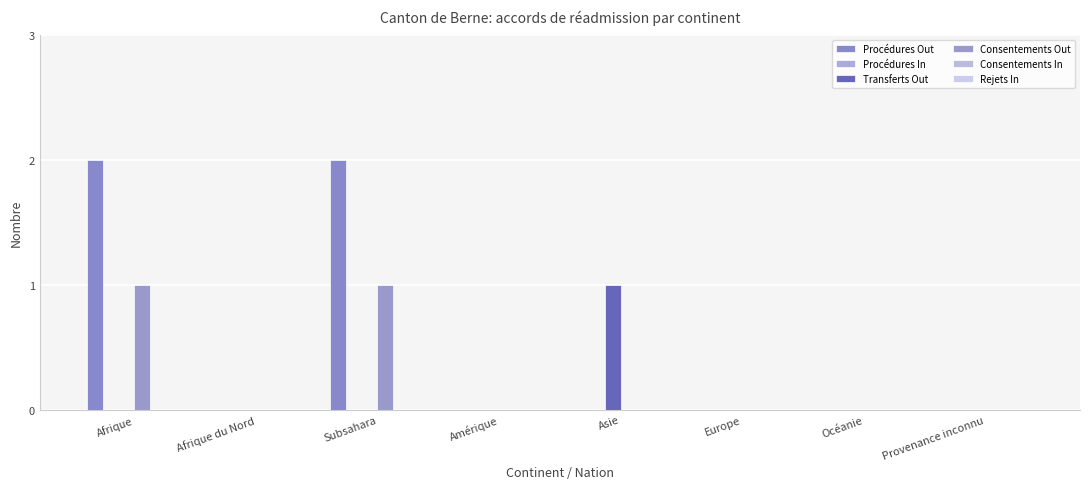

Rank the series by their maximum value, from highest to lowest.

Procédures Out, Transferts Out, Consentements Out, Procédures In, Consentements In, Rejets In